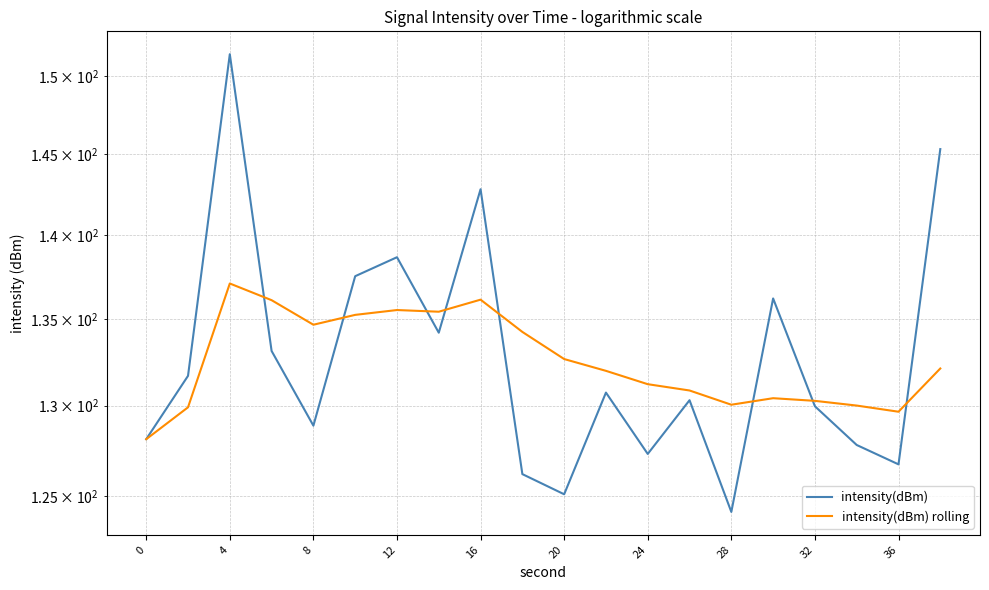

Is it true that intensity(dBm) rolling equals 83.1 at 28?

False